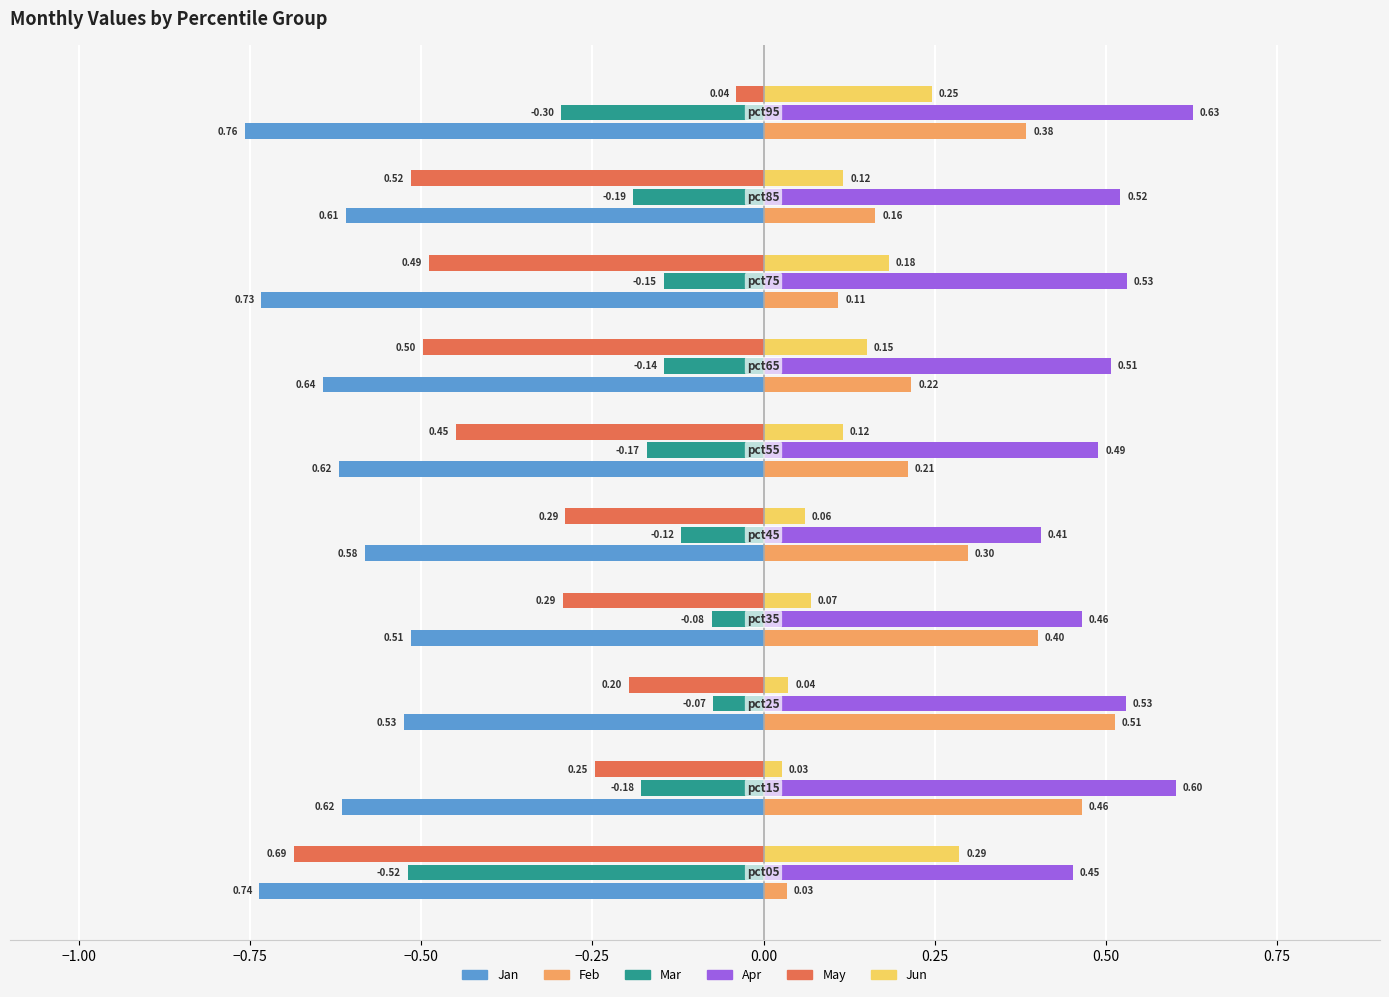

The value of May at pct45 is 0.2. True or false?

False